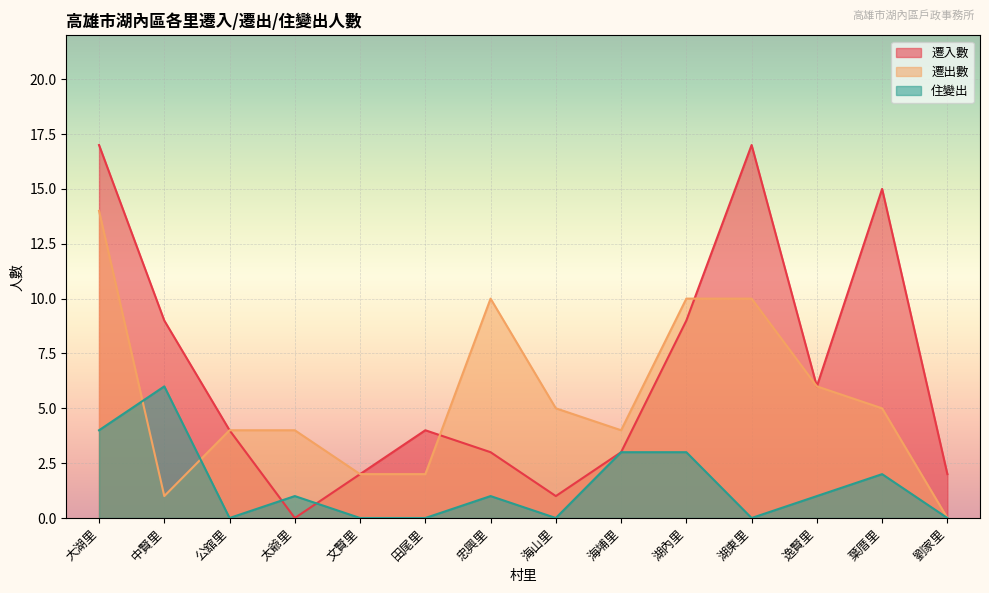

True or false: 遷出數 has a value of 13 at 忠興里.

False